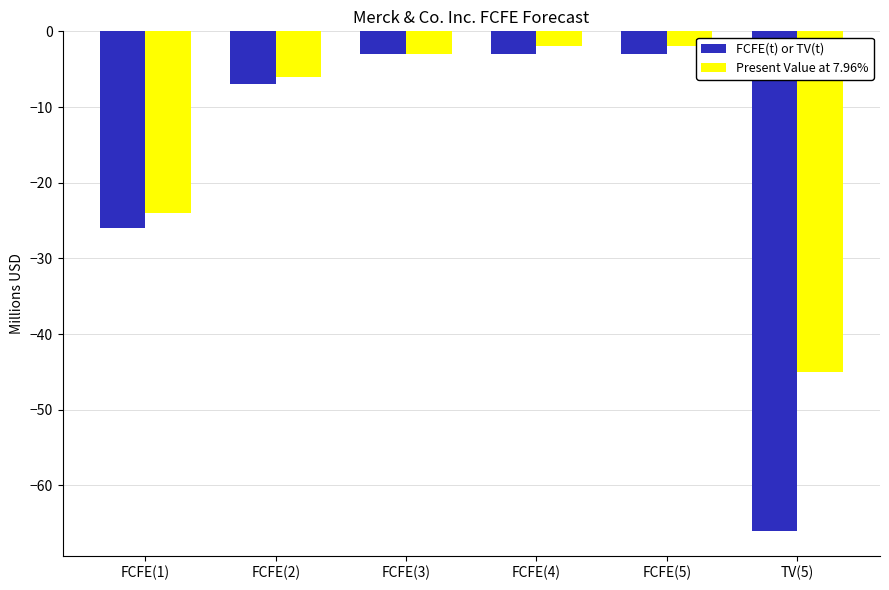

What position from the left is FCFE(3)?

3